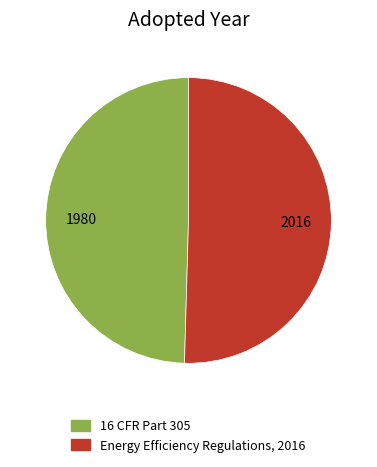

Does 16 CFR Part 305 represent more than half of the total?

No